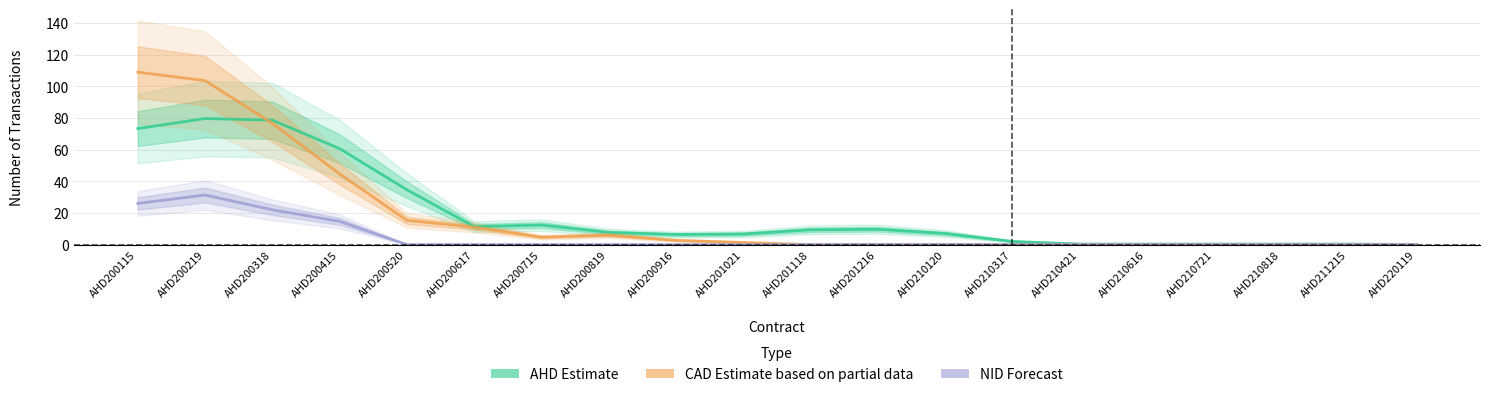

How many distinct data groups are displayed?

3